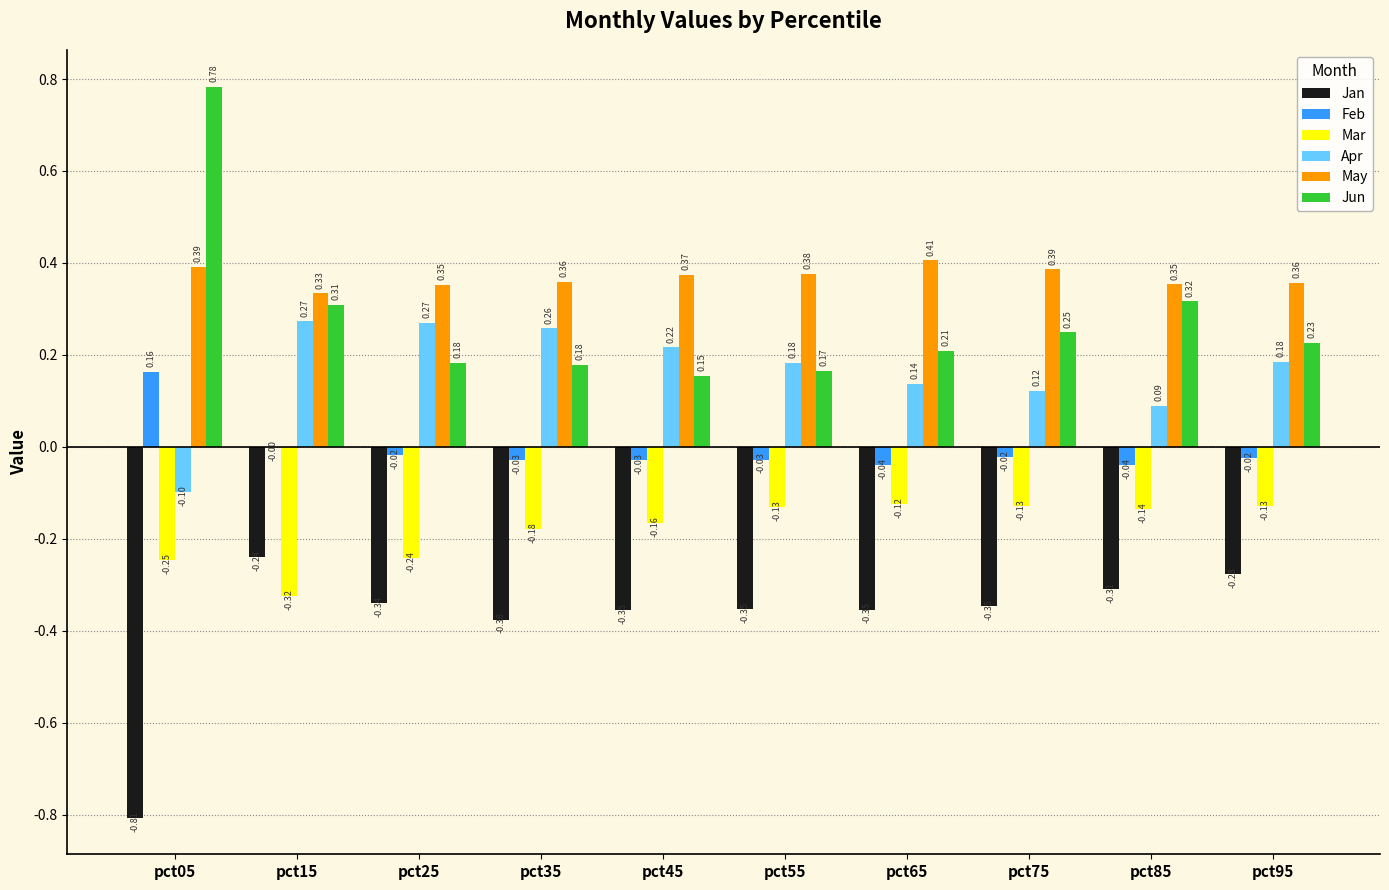

How many series are shown in this chart?

6